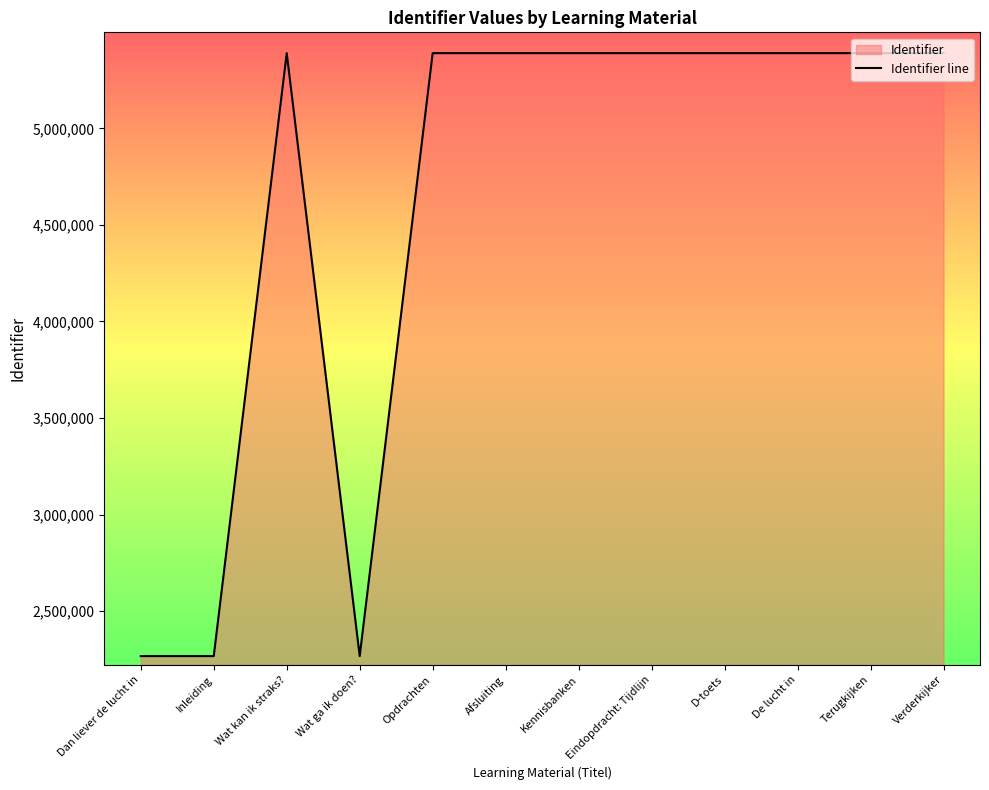

Reading left to right, list all the values displayed in this chart.

2266597	2266598	5390085	2266602	5390088	5390090	5390091	5390098	5390101	5390103	5390104	5390106